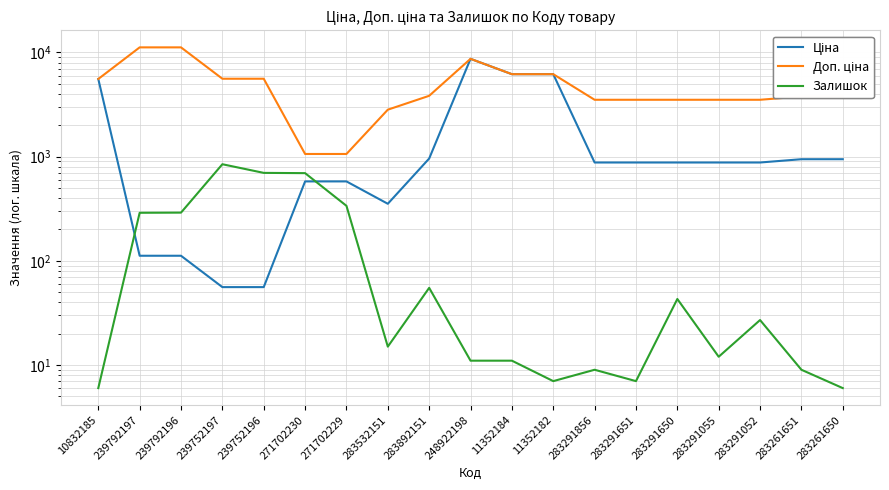

Which series has the largest total across all categories?

Доп. ціна